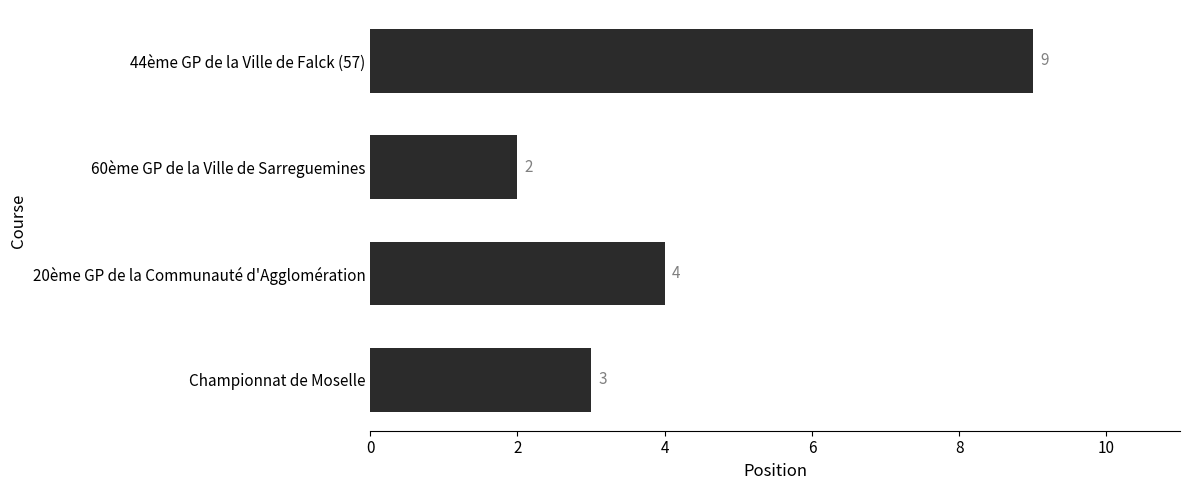

What is the ratio of the value at 60ème GP de la Ville de Sarreguemines to the value at 20ème GP de la Communauté d'Agglomération?

0.5